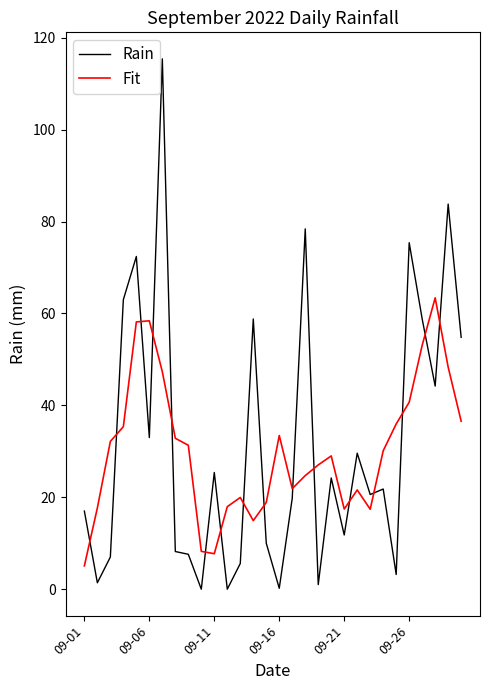

Which series has the largest range (max minus min)?

Rain